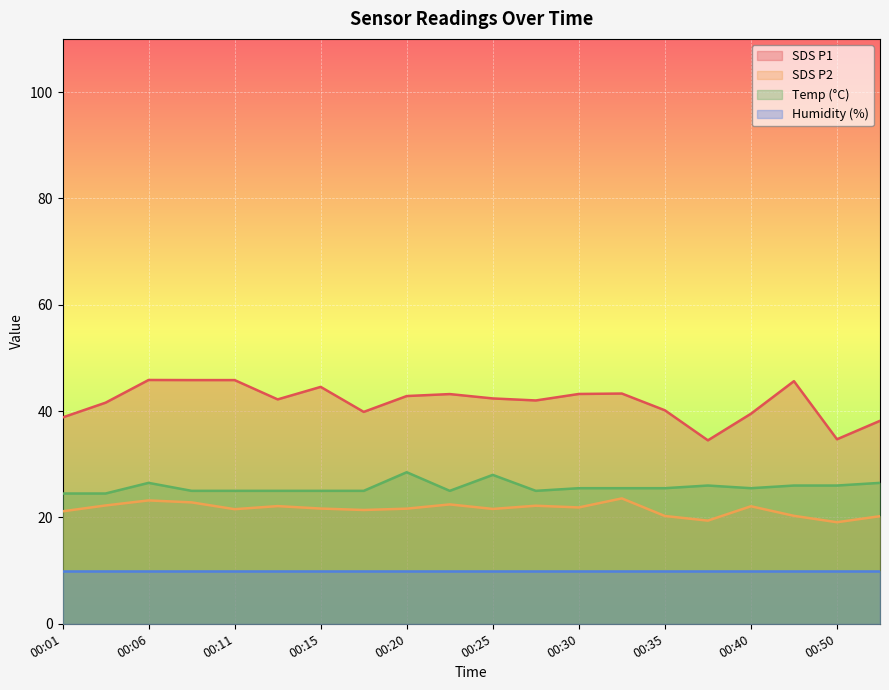

The value of Humidity (%) at 00:35 is 13.8. True or false?

False